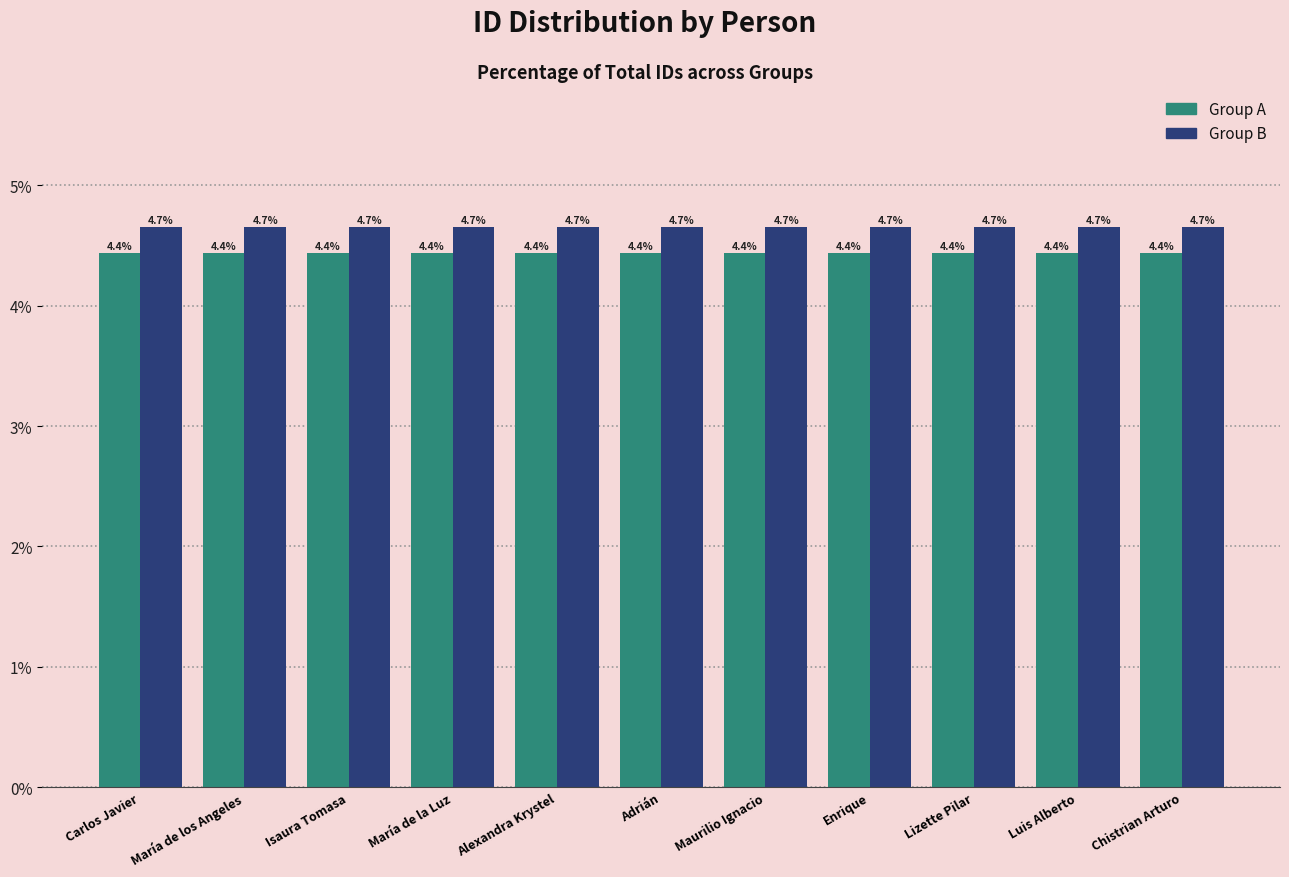

What is the value of the Group A bar at the 2nd from the left?

4.4